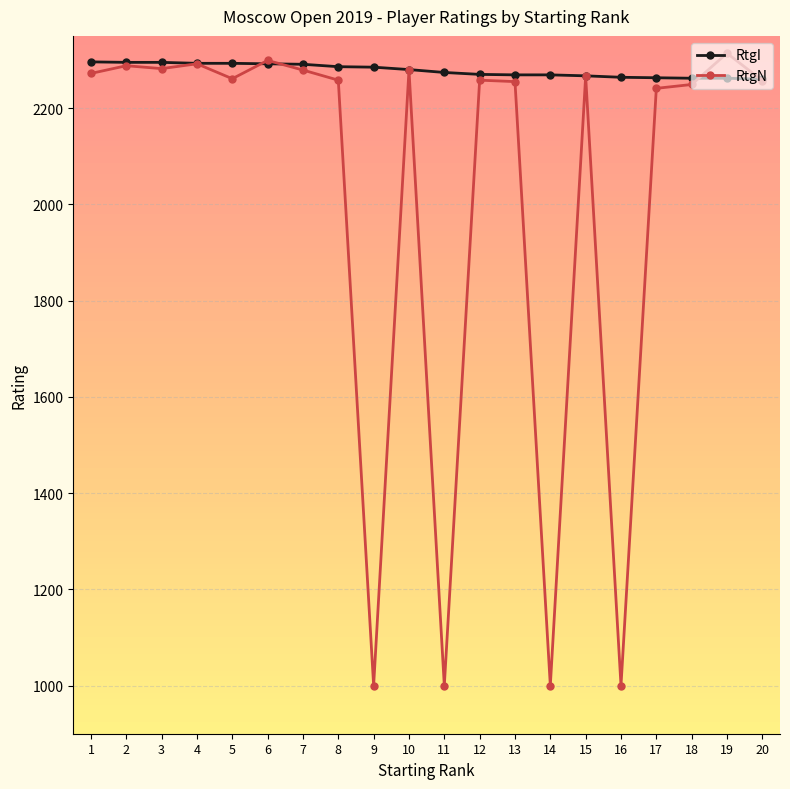

What is the sum of the RtgN values at 7 and 15?

4545